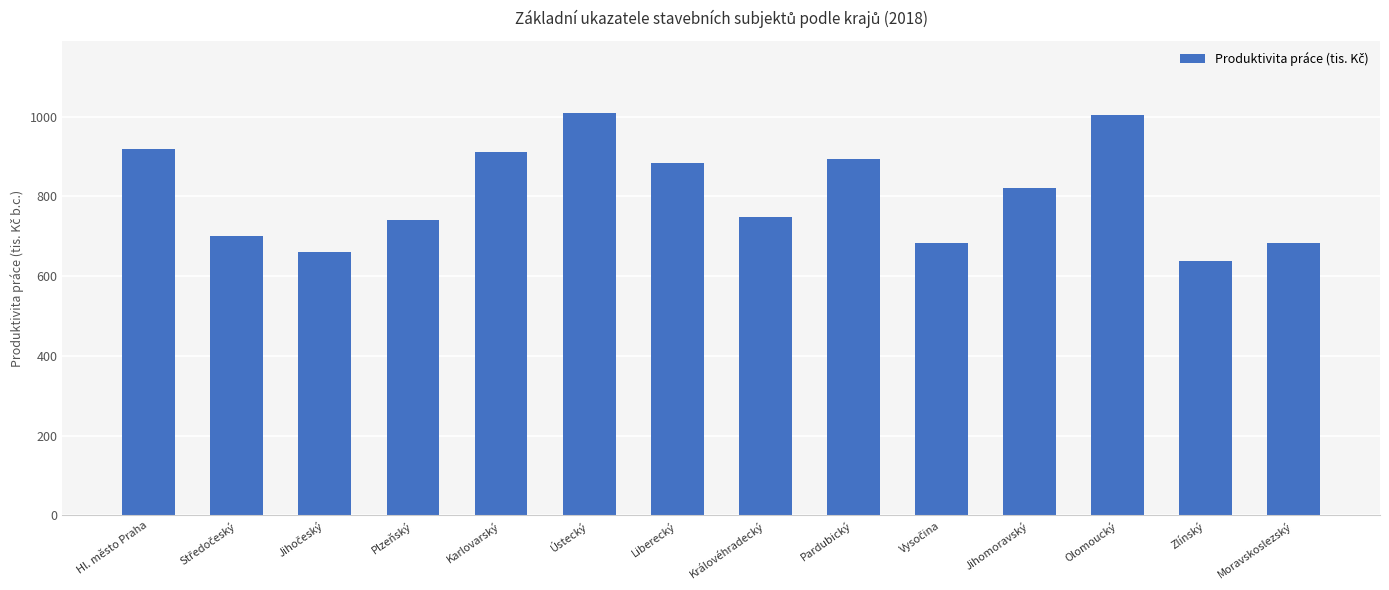

What is the ratio of the value at Ústecký to the value at Hl. město Praha?

1.1